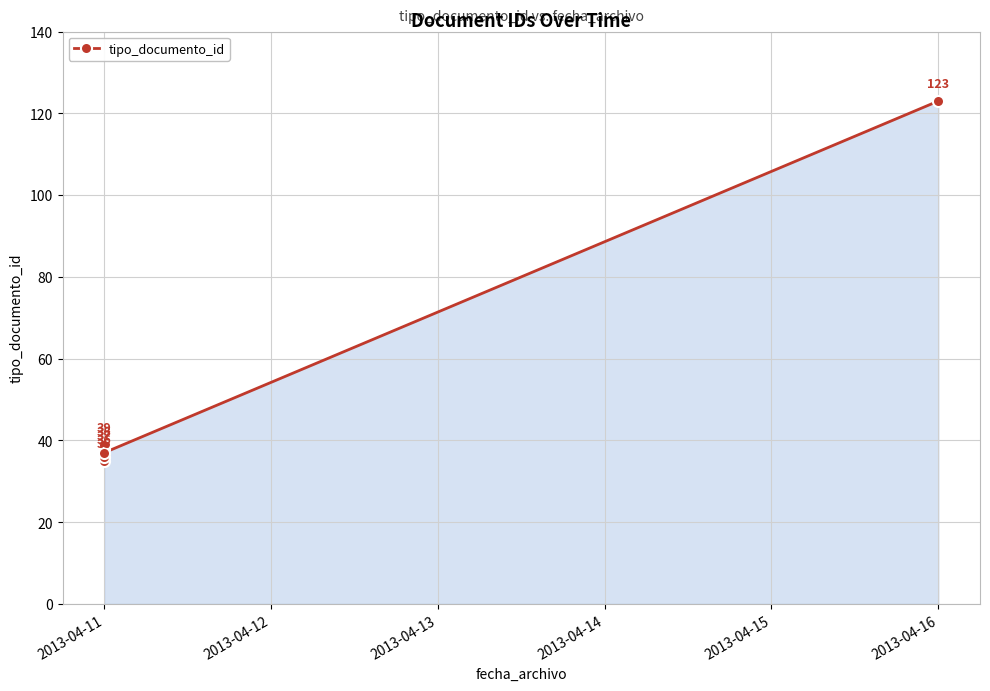

What is the average value?

51